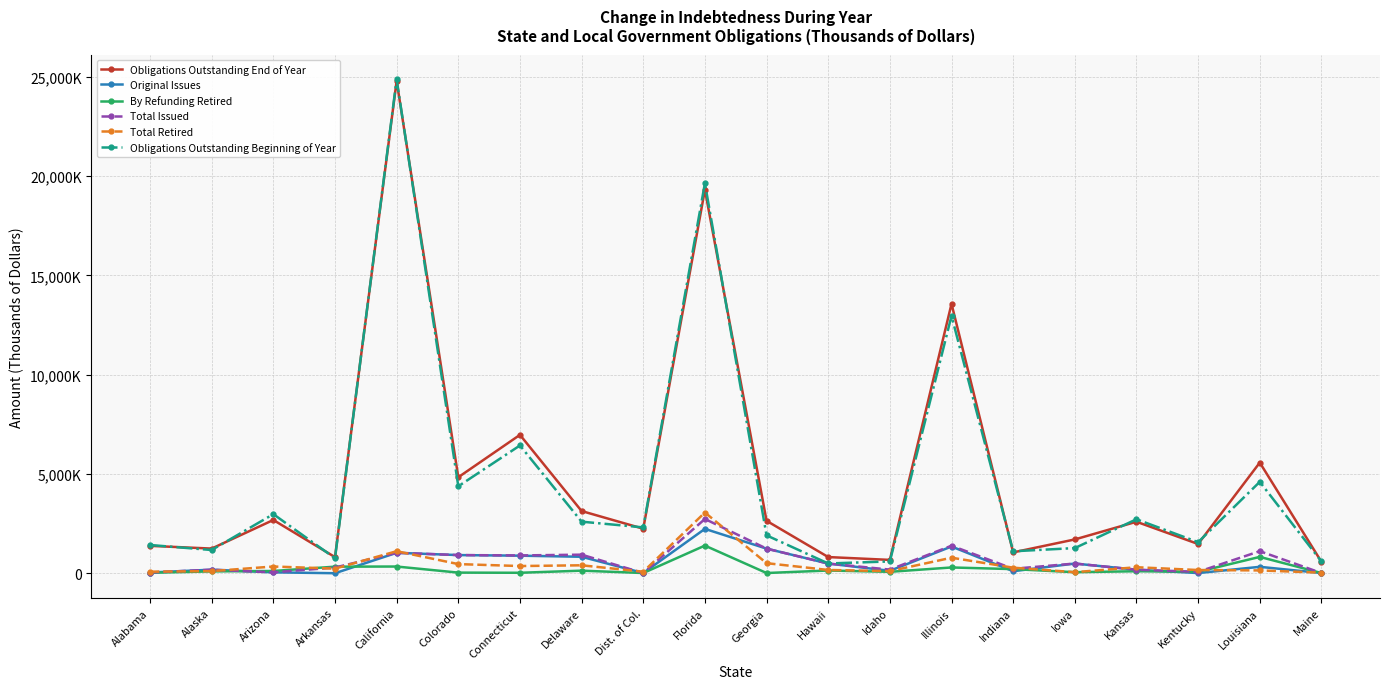

What is the difference between the Total Issued values at Louisiana and Kentucky?

1041662